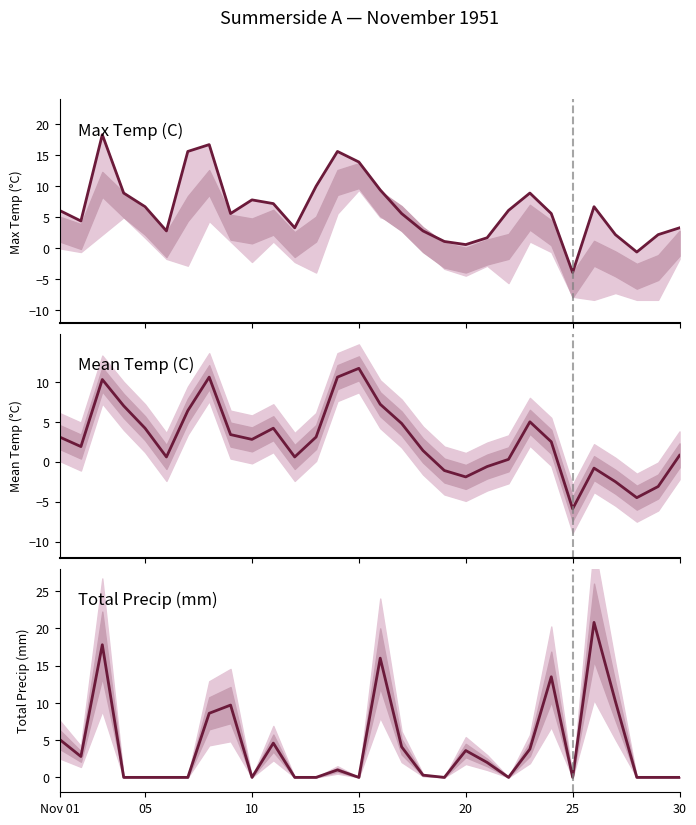

What is the difference between the highest and lowest values at 8?

6.3